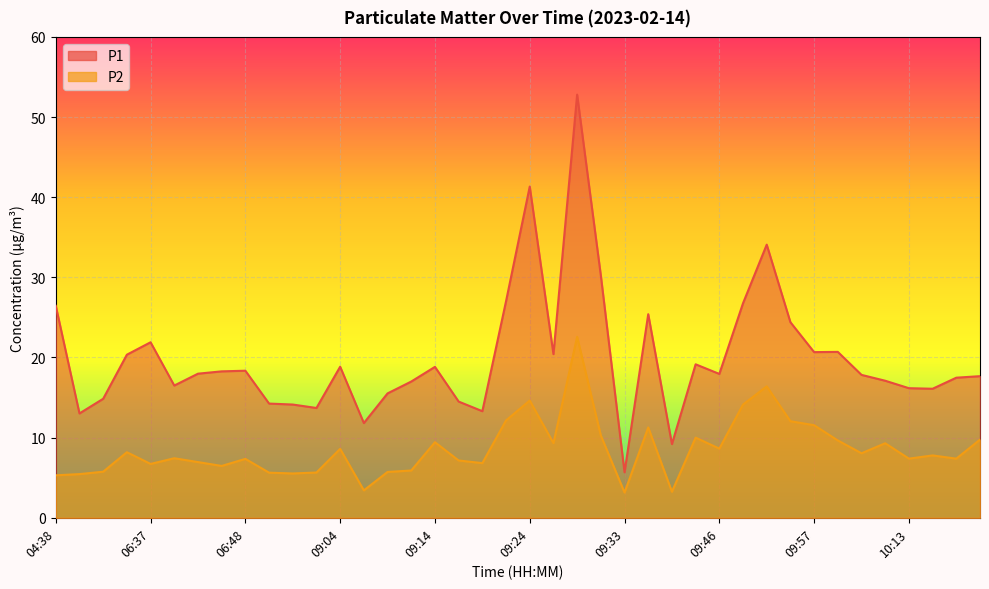

How many interior local peaks does the P1 series have?

10